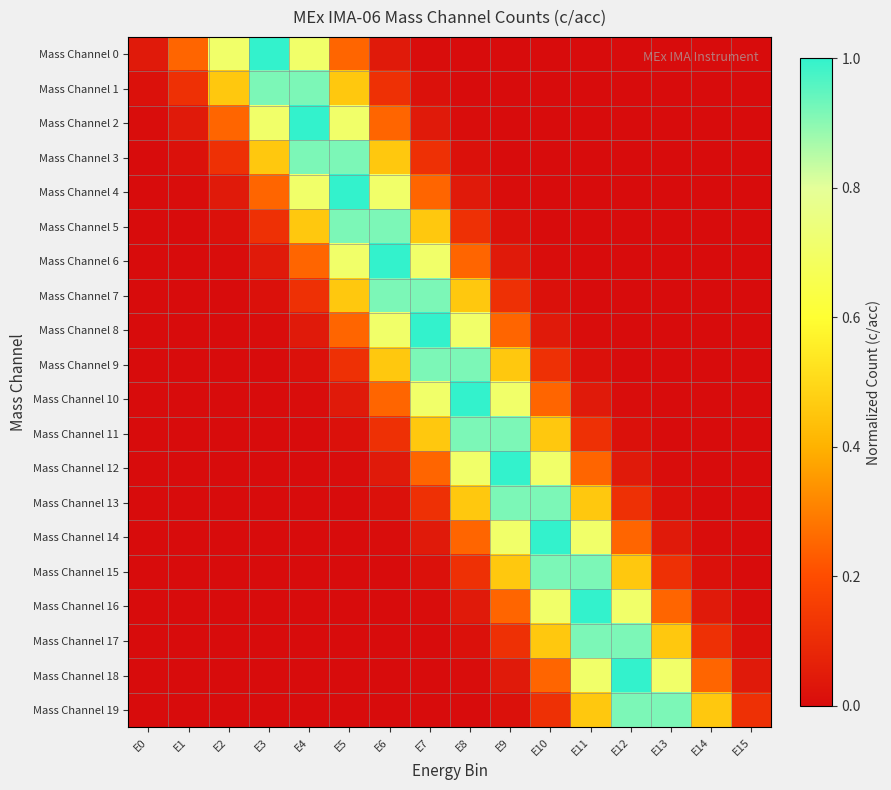

Which label corresponds to the smallest value in the chart?

E0